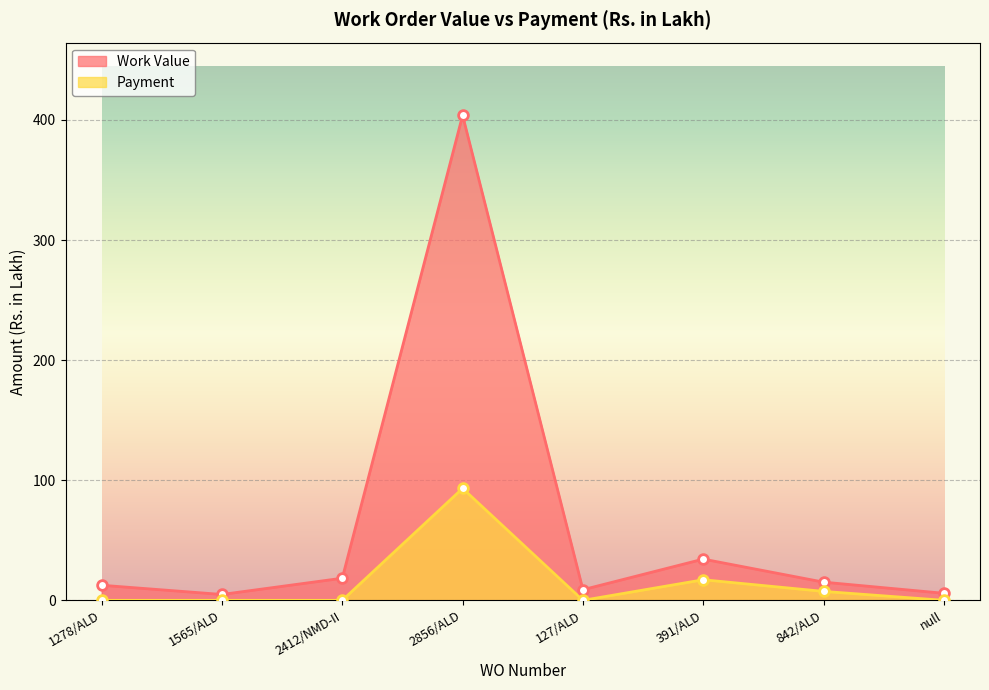

In Work Value, how many points are higher than both neighbors (excluding endpoints)?

2